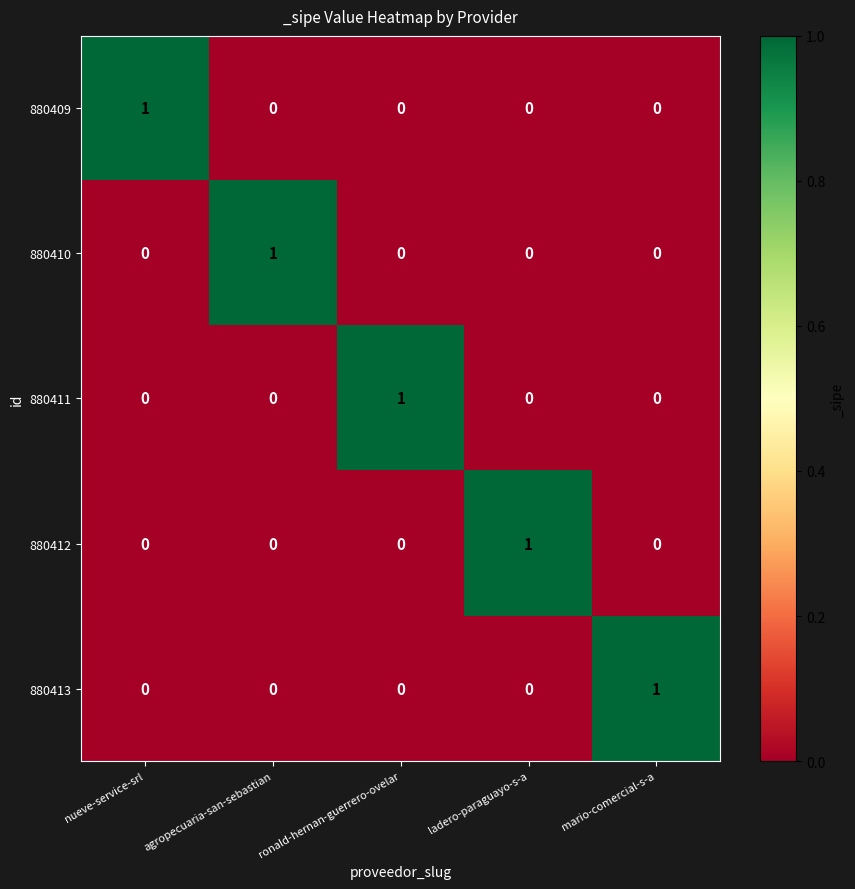

At how many categories does at least one series exceed 0?

5